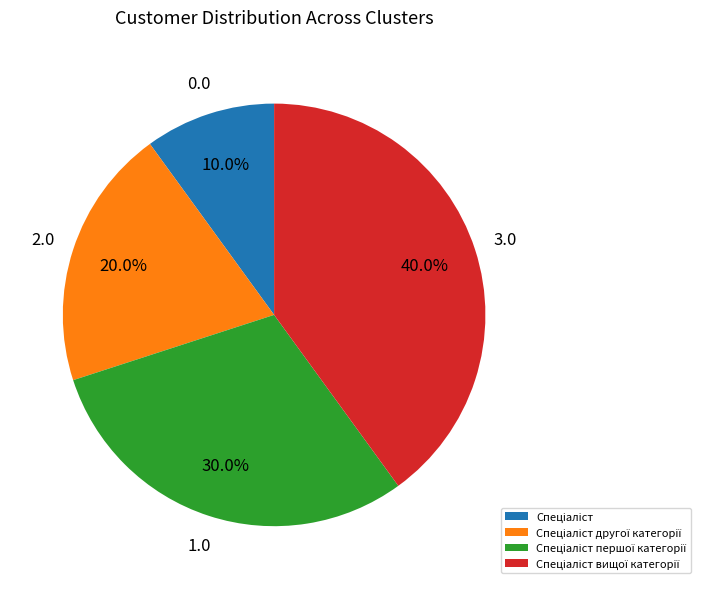

Is there a majority slice in this chart?

No